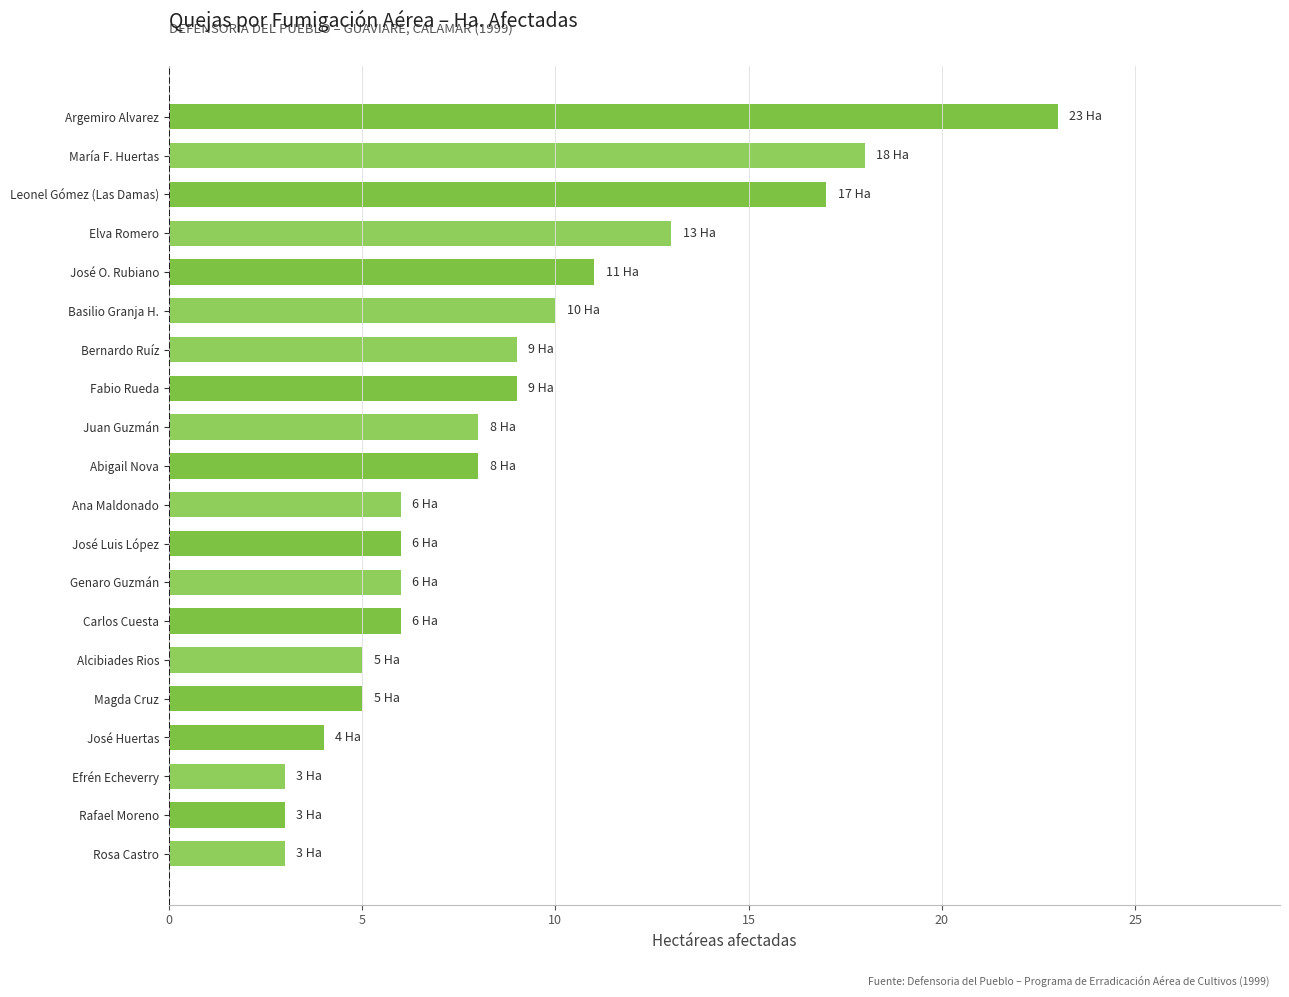

What is the difference between the second highest and second lowest values?

15